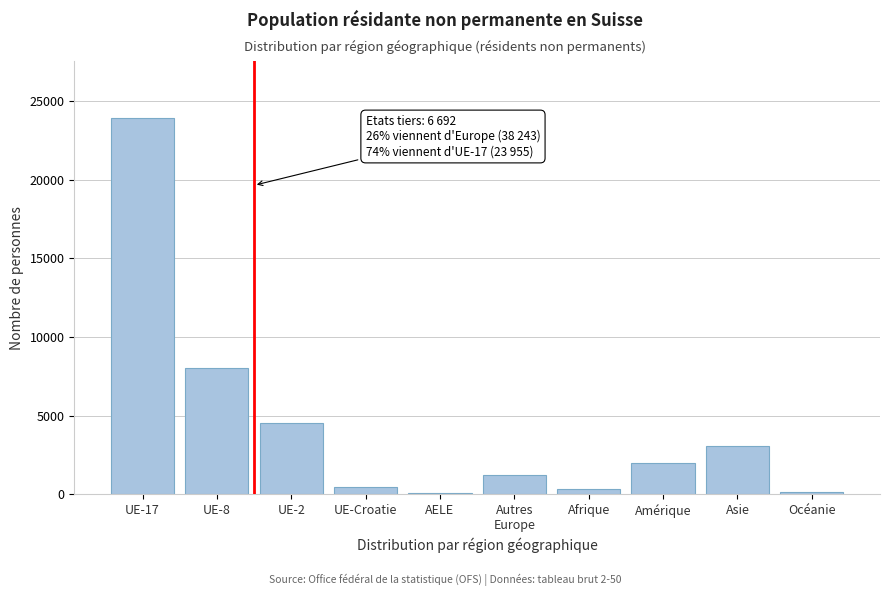

Where is the data nearest to the value 12003?

UE-8